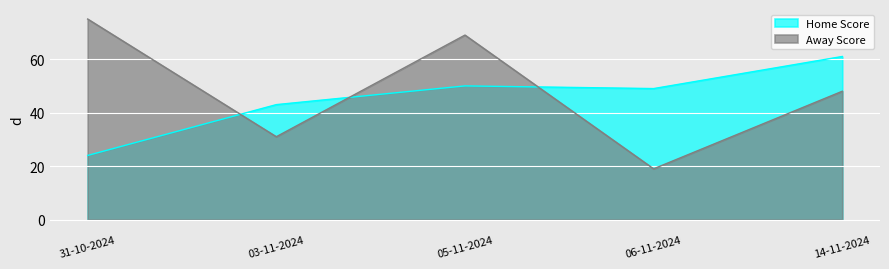

Which series has the largest range (max minus min)?

Away Score